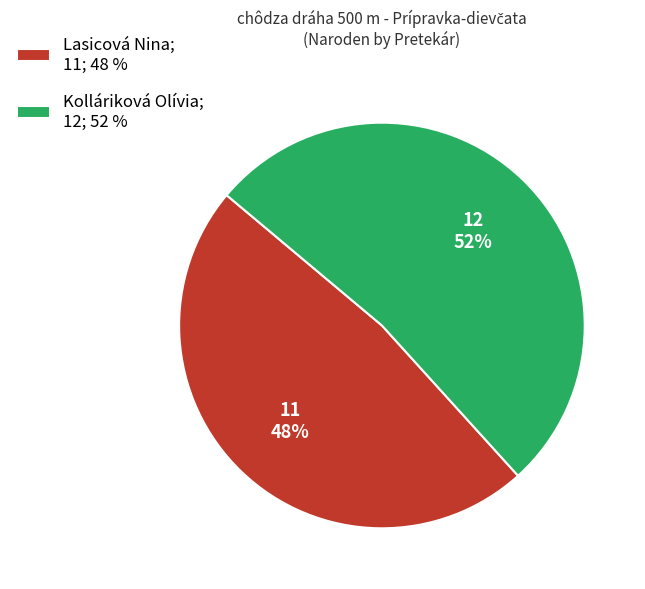

Which slice represents more than half of the pie?

Kolláriková Olívia